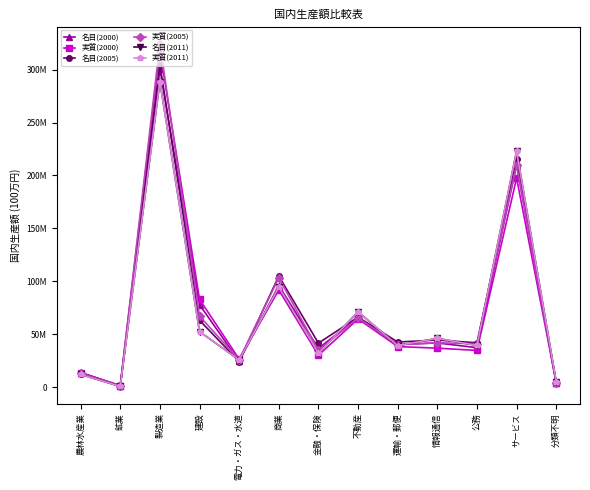

Is it true that 実質(2005) equals 1188265 at 鉱業?

True